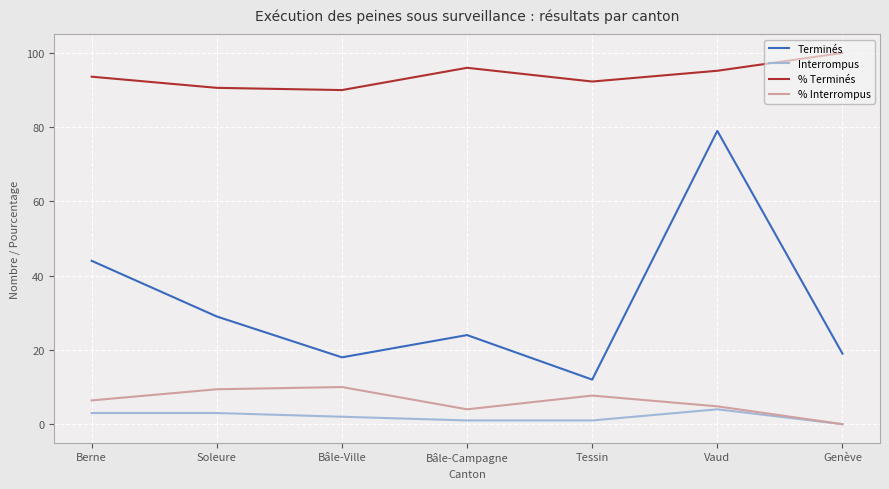

Does the chart have visible grid lines?

Yes